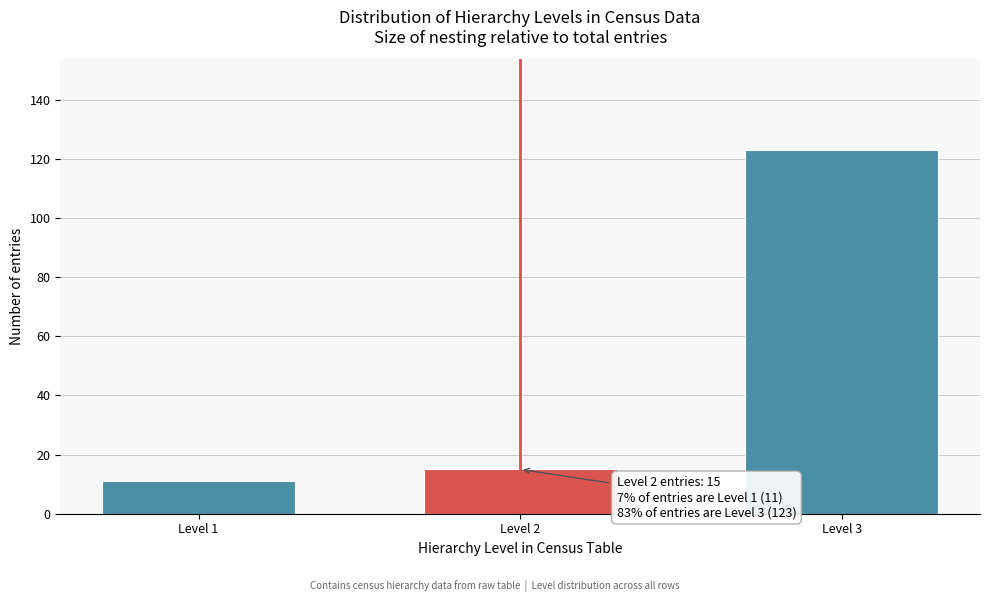

Reading left to right, list all the values displayed in this chart.

Level 1=11	Level 2=15	Level 3=123